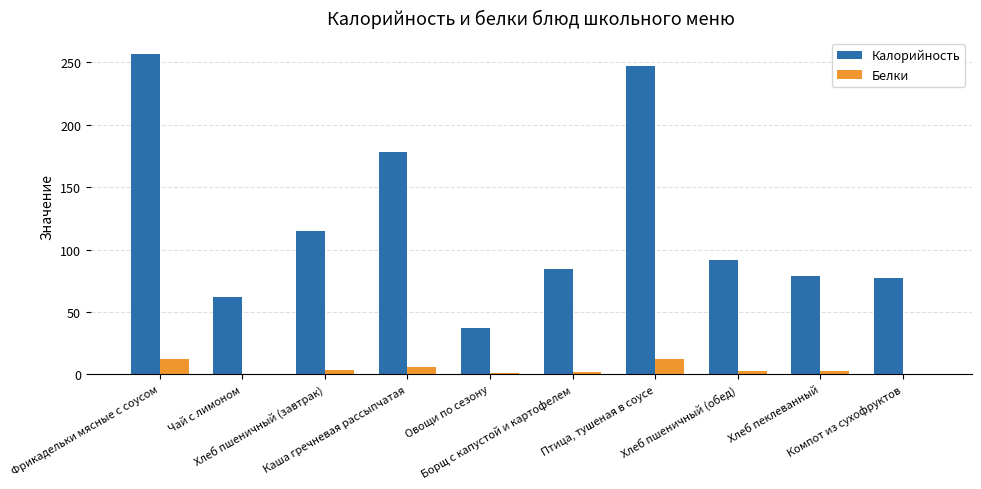

What is the sum of all Калорийность values?

1227.9